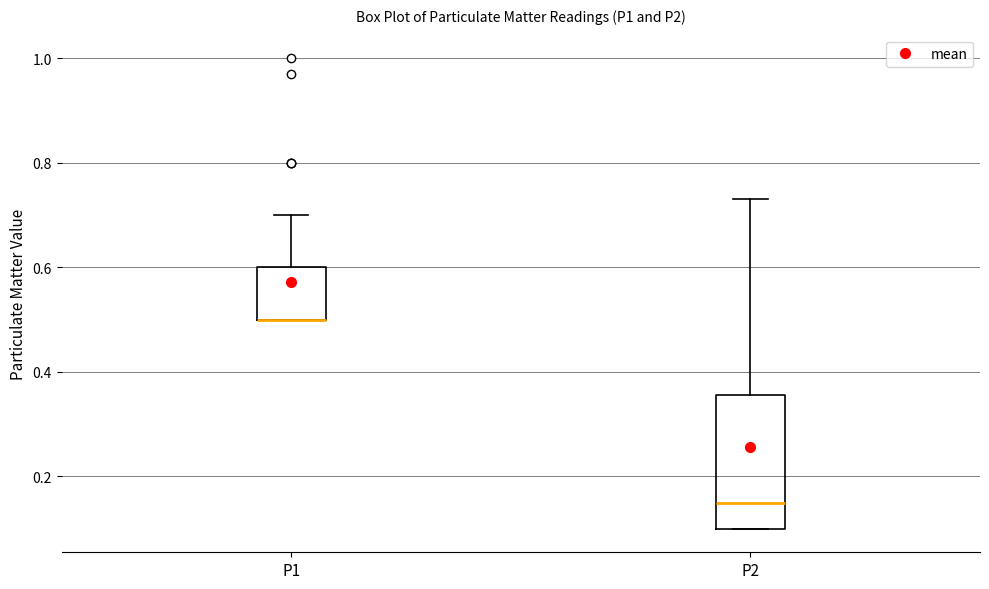

Reading left to right, read every box against the y-axis: the position of its median line, the range the box covers, and the ends of its whiskers. The values are not printed on the chart, so give them approximately, as read against the axis.

P1: median 0.50 (drawn on the box's lower edge), box 0.50 to 0.60, whiskers 0.50 to 0.70
P2: median 0.16, box 0.10 to 0.36, whiskers 0.10 to 0.74